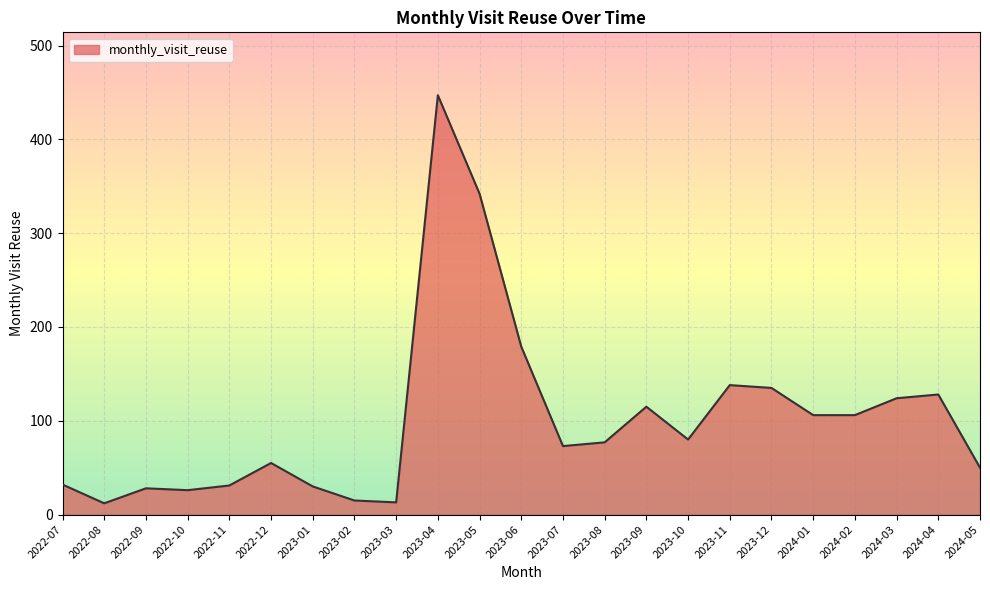

At which label is the value closest to 229?

2023-06